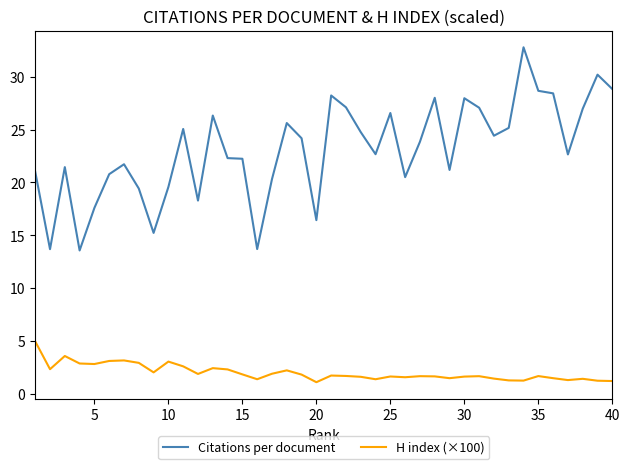

How many lines are shown in the chart?

2